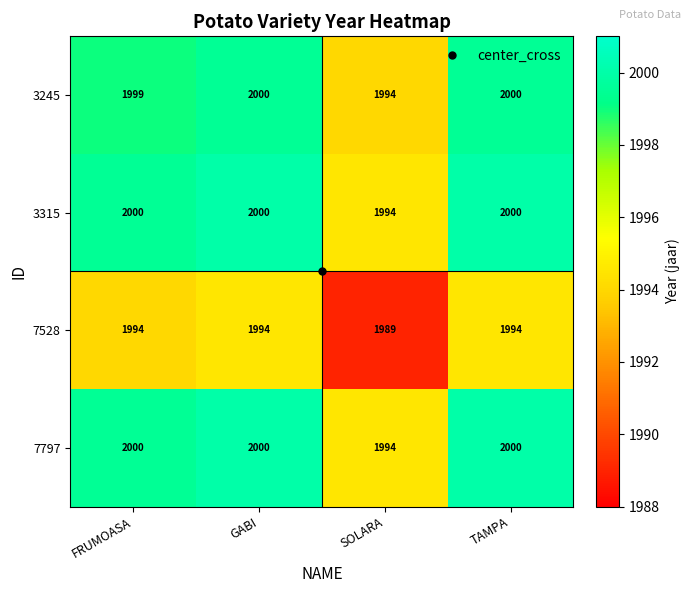

Is the value of 3245 at SOLARA greater than the value of 7528 at SOLARA?

Yes